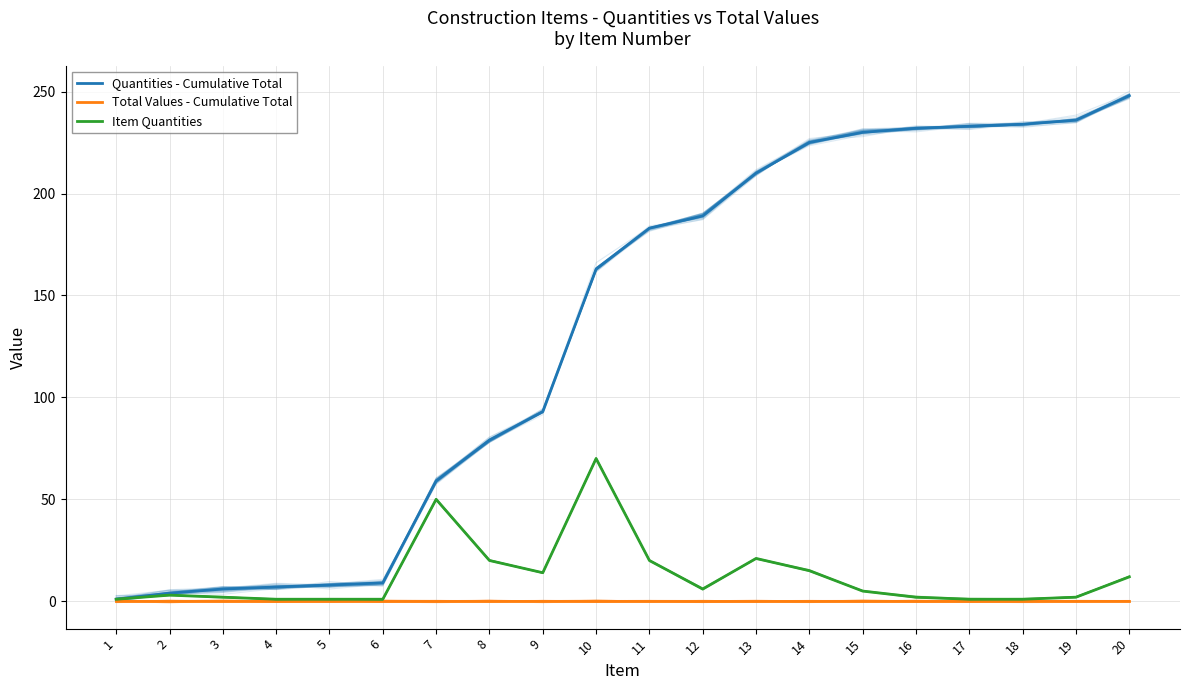

True or false: Total Values - Cumulative Total has more than 2 interior local peaks.

False